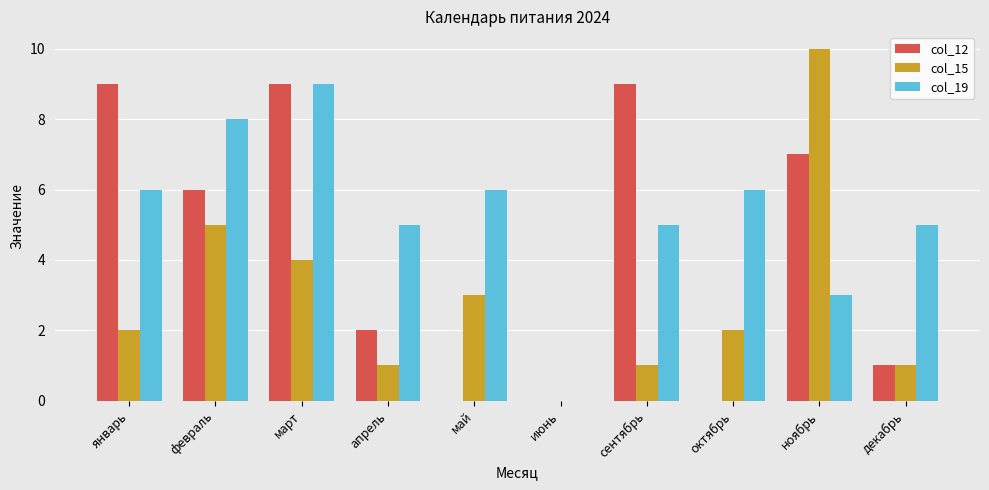

What value does the col_19 series have at январь?

6